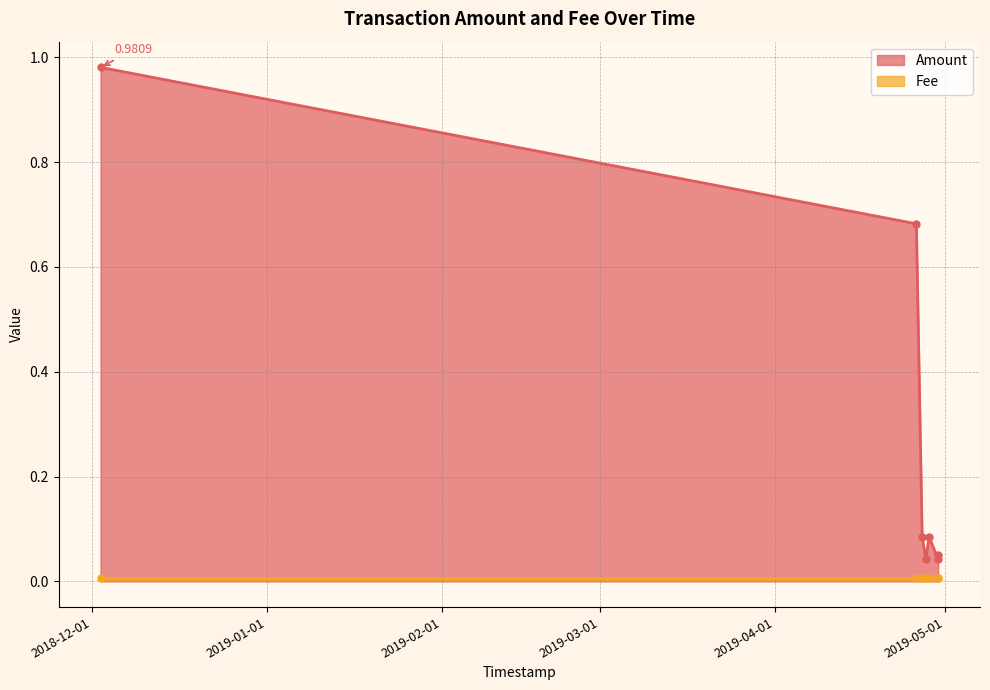

What is the sum of the values at 2019-04-27 15:19:57 and 2018-12-02 10:30:28?

1.0